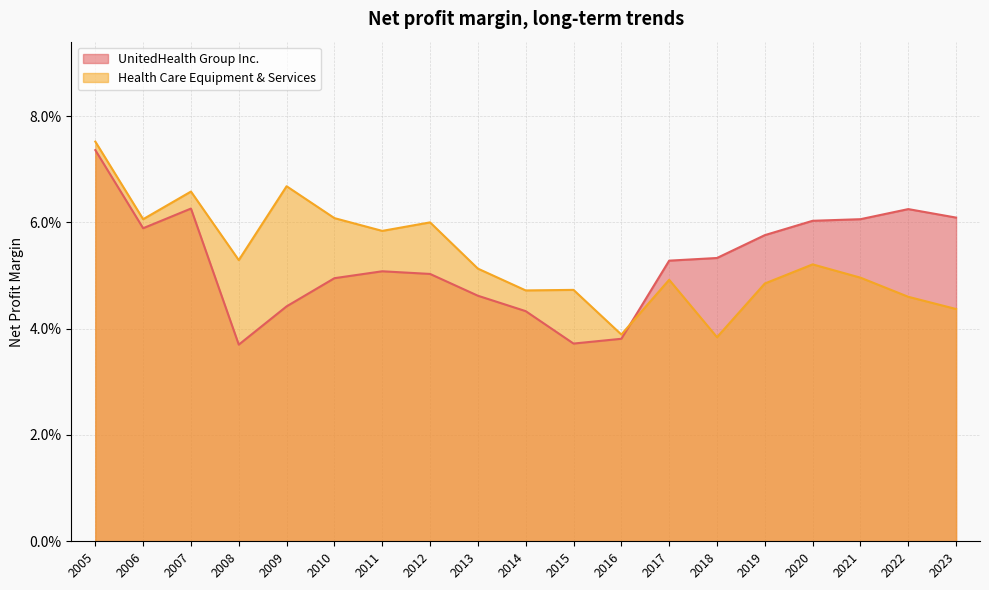

Reading left to right, list all the values displayed in this chart.

UnitedHealth Group Inc.: 0.1	0.1	0.1	0.1	0.1	0.1	0.1	0.0	0.0	0.0	0.0	0.1	0.1	0.0	0.0	0.0	0.1	0.1	0.1
Health Care Equipment & Services: 0.0	0.0	0.0	0.1	0.0	0.0	0.0	0.0	0.0	0.0	0.1	0.1	0.1	0.1	0.1	0.1	0.1	0.1	0.1